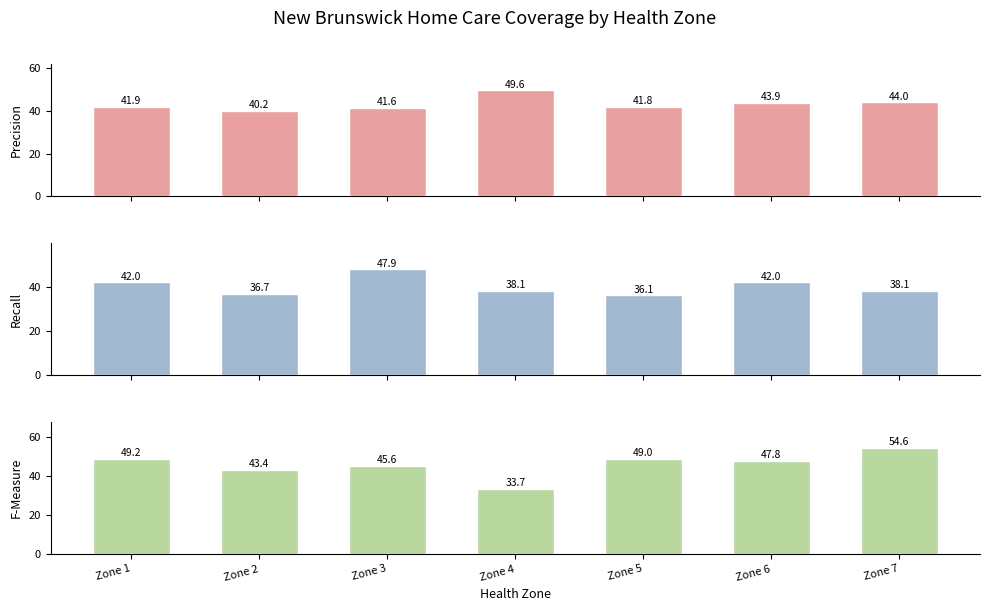

The Precision series shows 22.2 at Zone 7. True or false?

False